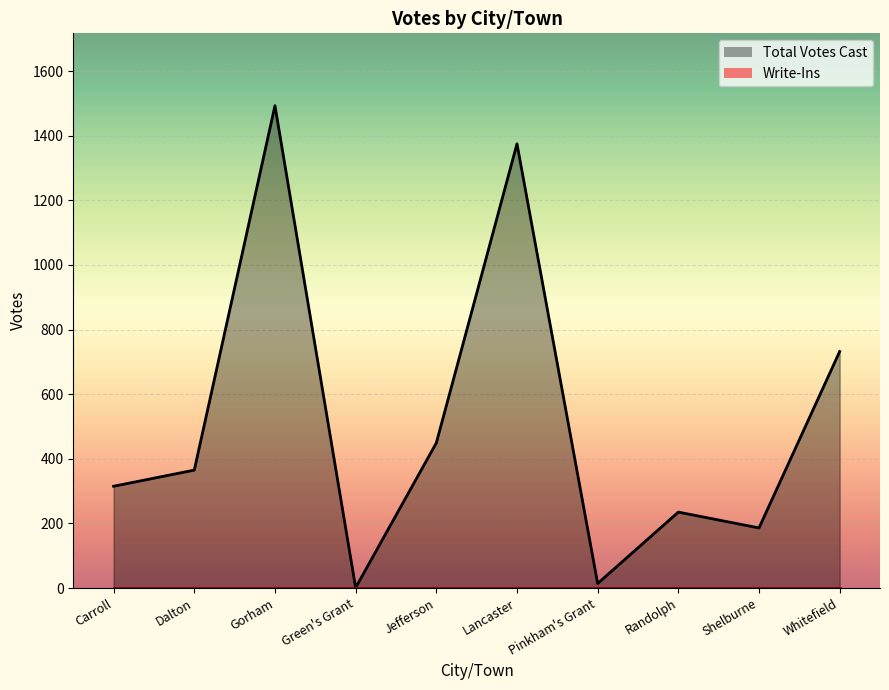

What is the label of the 6th point from the right?

Jefferson